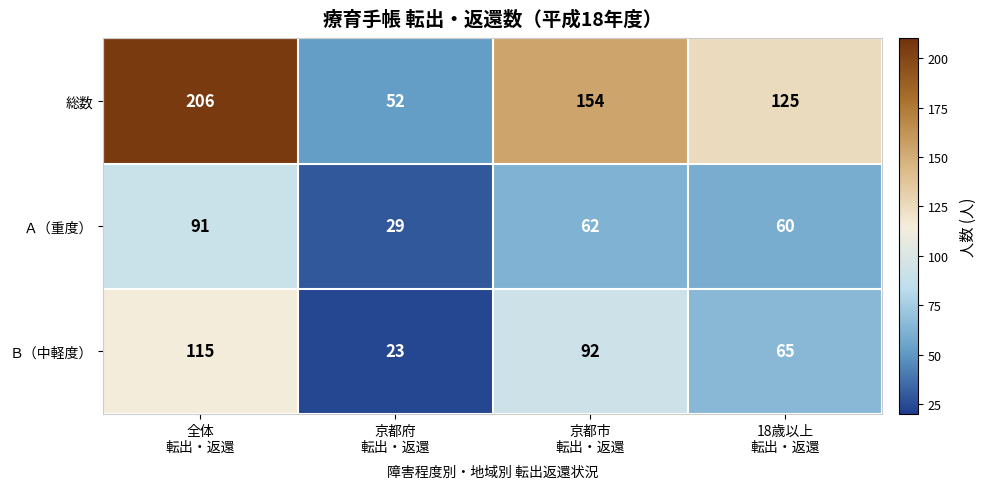

List the series in order of their overall mean, lowest first.

Ａ（重度）, Ｂ（中軽度）, 総数